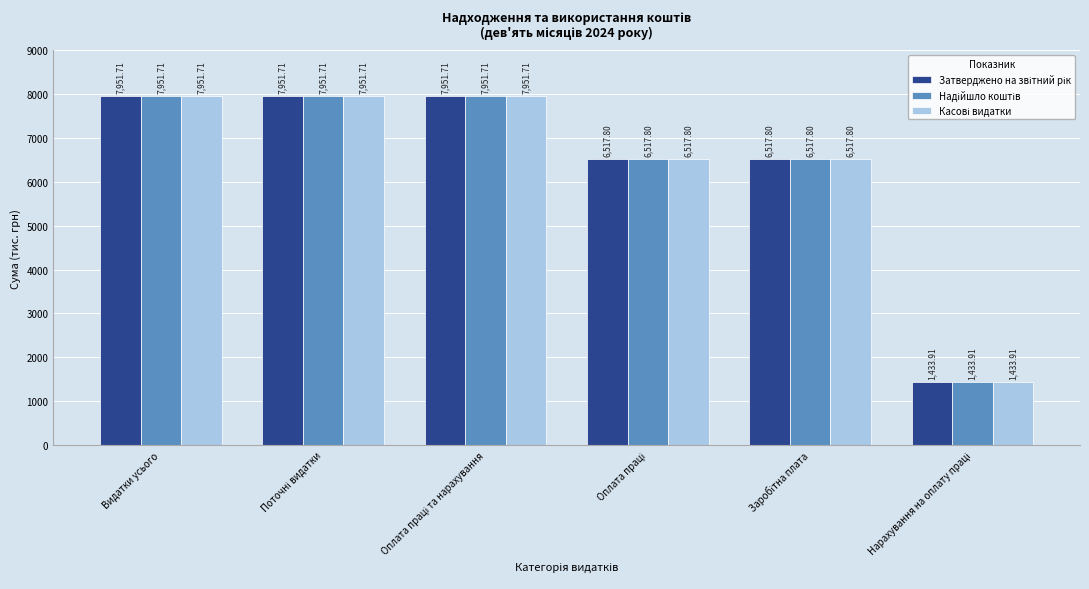

At how many categories does at least one series exceed 6035?

5